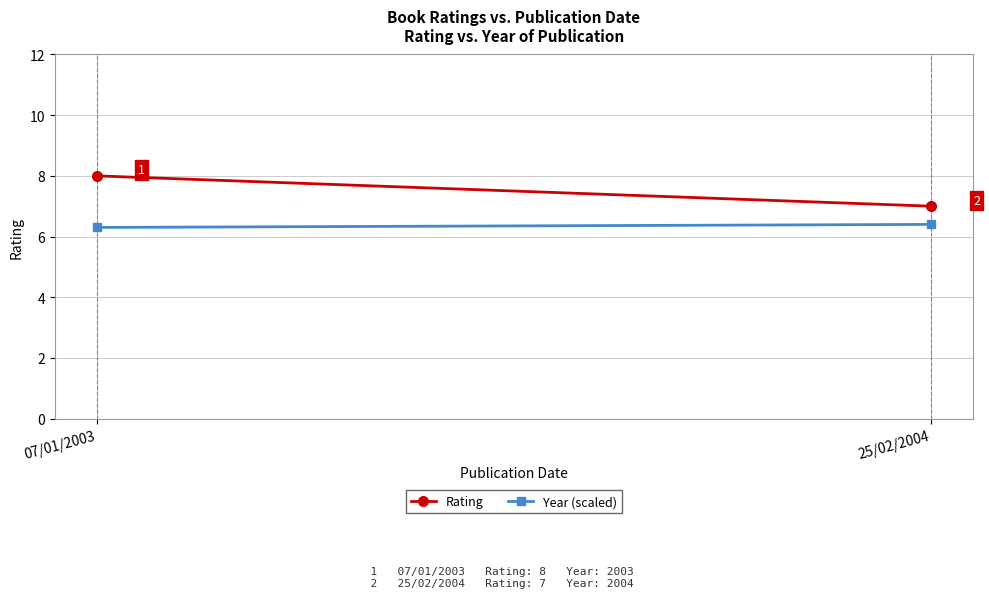

The value of Year (scaled) at 25/02/2004 is 1.8. True or false?

False